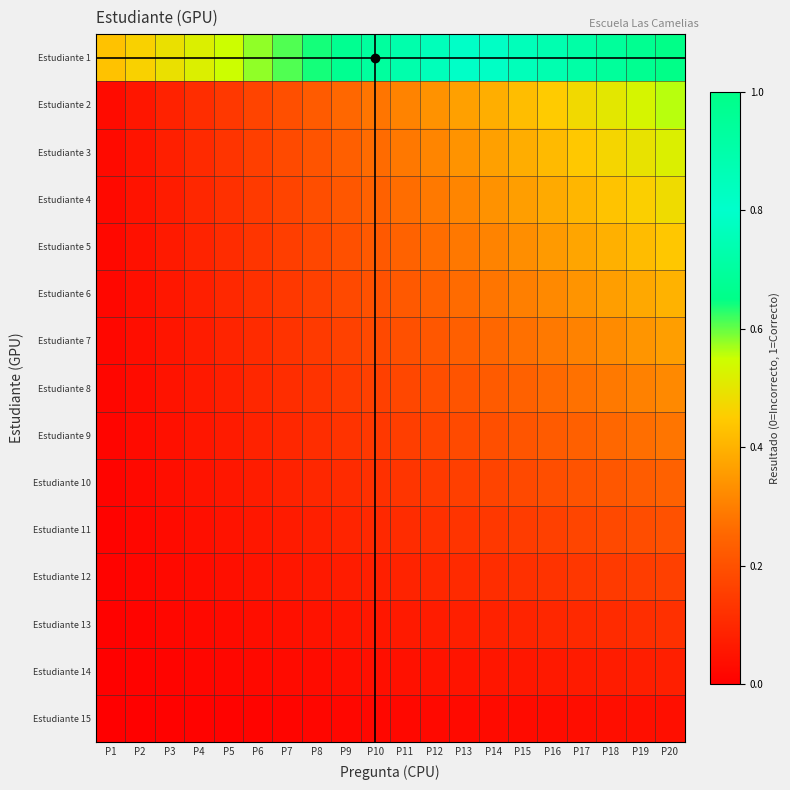

Reading right to left, what are all the values shown in this chart?

Estudiante 1: P20=1.0	P19=1.0	P18=0.9	P17=0.9	P16=0.9	P15=0.8	P14=0.8	P13=0.8	P12=0.8	P11=0.7	P10=0.7	P9=0.7	P8=0.6	P7=0.6	P6=0.6	P5=0.6	P4=0.5	P3=0.5	P2=0.5	P1=0.4
Estudiante 2: P20=0.6	P19=0.5	P18=0.5	P17=0.5	P16=0.4	P15=0.4	P14=0.4	P13=0.4	P12=0.3	P11=0.3	P10=0.3	P9=0.3	P8=0.2	P7=0.2	P6=0.2	P5=0.1	P4=0.1	P3=0.1	P2=0.1	P1=0.0
Estudiante 3: P20=0.5	P19=0.5	P18=0.5	P17=0.4	P16=0.4	P15=0.4	P14=0.4	P13=0.3	P12=0.3	P11=0.3	P10=0.3	P9=0.2	P8=0.2	P7=0.2	P6=0.2	P5=0.1	P4=0.1	P3=0.1	P2=0.1	P1=0.0
Estudiante 4: P20=0.5	P19=0.5	P18=0.4	P17=0.4	P16=0.4	P15=0.4	P14=0.3	P13=0.3	P12=0.3	P11=0.3	P10=0.2	P9=0.2	P8=0.2	P7=0.2	P6=0.1	P5=0.1	P4=0.1	P3=0.1	P2=0.0	P1=0.0
Estudiante 5: P20=0.4	P19=0.4	P18=0.4	P17=0.4	P16=0.4	P15=0.3	P14=0.3	P13=0.3	P12=0.3	P11=0.2	P10=0.2	P9=0.2	P8=0.2	P7=0.2	P6=0.1	P5=0.1	P4=0.1	P3=0.1	P2=0.0	P1=0.0
Estudiante 6: P20=0.4	P19=0.4	P18=0.4	P17=0.3	P16=0.3	P15=0.3	P14=0.3	P13=0.3	P12=0.2	P11=0.2	P10=0.2	P9=0.2	P8=0.2	P7=0.1	P6=0.1	P5=0.1	P4=0.1	P3=0.1	P2=0.0	P1=0.0
Estudiante 7: P20=0.4	P19=0.3	P18=0.3	P17=0.3	P16=0.3	P15=0.3	P14=0.3	P13=0.2	P12=0.2	P11=0.2	P10=0.2	P9=0.2	P8=0.1	P7=0.1	P6=0.1	P5=0.1	P4=0.1	P3=0.1	P2=0.0	P1=0.0
Estudiante 8: P20=0.3	P19=0.3	P18=0.3	P17=0.3	P16=0.3	P15=0.2	P14=0.2	P13=0.2	P12=0.2	P11=0.2	P10=0.2	P9=0.1	P8=0.1	P7=0.1	P6=0.1	P5=0.1	P4=0.1	P3=0.0	P2=0.0	P1=0.0
Estudiante 9: P20=0.3	P19=0.3	P18=0.3	P17=0.2	P16=0.2	P15=0.2	P14=0.2	P13=0.2	P12=0.2	P11=0.2	P10=0.1	P9=0.1	P8=0.1	P7=0.1	P6=0.1	P5=0.1	P4=0.1	P3=0.0	P2=0.0	P1=0.0
Estudiante 10: P20=0.2	P19=0.2	P18=0.2	P17=0.2	P16=0.2	P15=0.2	P14=0.2	P13=0.2	P12=0.1	P11=0.1	P10=0.1	P9=0.1	P8=0.1	P7=0.1	P6=0.1	P5=0.1	P4=0.0	P3=0.0	P2=0.0	P1=0.0
Estudiante 11: P20=0.2	P19=0.2	P18=0.2	P17=0.2	P16=0.2	P15=0.1	P14=0.1	P13=0.1	P12=0.1	P11=0.1	P10=0.1	P9=0.1	P8=0.1	P7=0.1	P6=0.1	P5=0.0	P4=0.0	P3=0.0	P2=0.0	P1=0.0
Estudiante 12: P20=0.2	P19=0.2	P18=0.1	P17=0.1	P16=0.1	P15=0.1	P14=0.1	P13=0.1	P12=0.1	P11=0.1	P10=0.1	P9=0.1	P8=0.1	P7=0.1	P6=0.0	P5=0.0	P4=0.0	P3=0.0	P2=0.0	P1=0.0
Estudiante 13: P20=0.1	P19=0.1	P18=0.1	P17=0.1	P16=0.1	P15=0.1	P14=0.1	P13=0.1	P12=0.1	P11=0.1	P10=0.1	P9=0.1	P8=0.0	P7=0.0	P6=0.0	P5=0.0	P4=0.0	P3=0.0	P2=0.0	P1=0.0
Estudiante 14: P20=0.1	P19=0.1	P18=0.1	P17=0.1	P16=0.1	P15=0.1	P14=0.1	P13=0.1	P12=0.0	P11=0.0	P10=0.0	P9=0.0	P8=0.0	P7=0.0	P6=0.0	P5=0.0	P4=0.0	P3=0.0	P2=0.0	P1=0.0
Estudiante 15: P20=0.0	P19=0.0	P18=0.0	P17=0.0	P16=0.0	P15=0.0	P14=0.0	P13=0.0	P12=0.0	P11=0.0	P10=0.0	P9=0.0	P8=0.0	P7=0.0	P6=0.0	P5=0.0	P4=0.0	P3=0.0	P2=0.0	P1=0.0